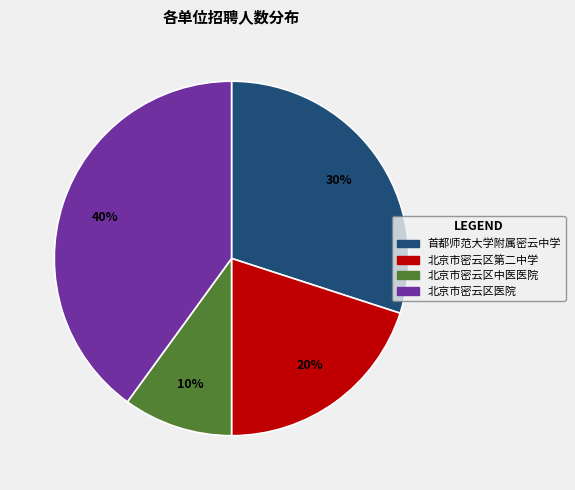

Is the sum of 北京市密云区第二中学 and 北京市密云区中医医院 greater than half?

No